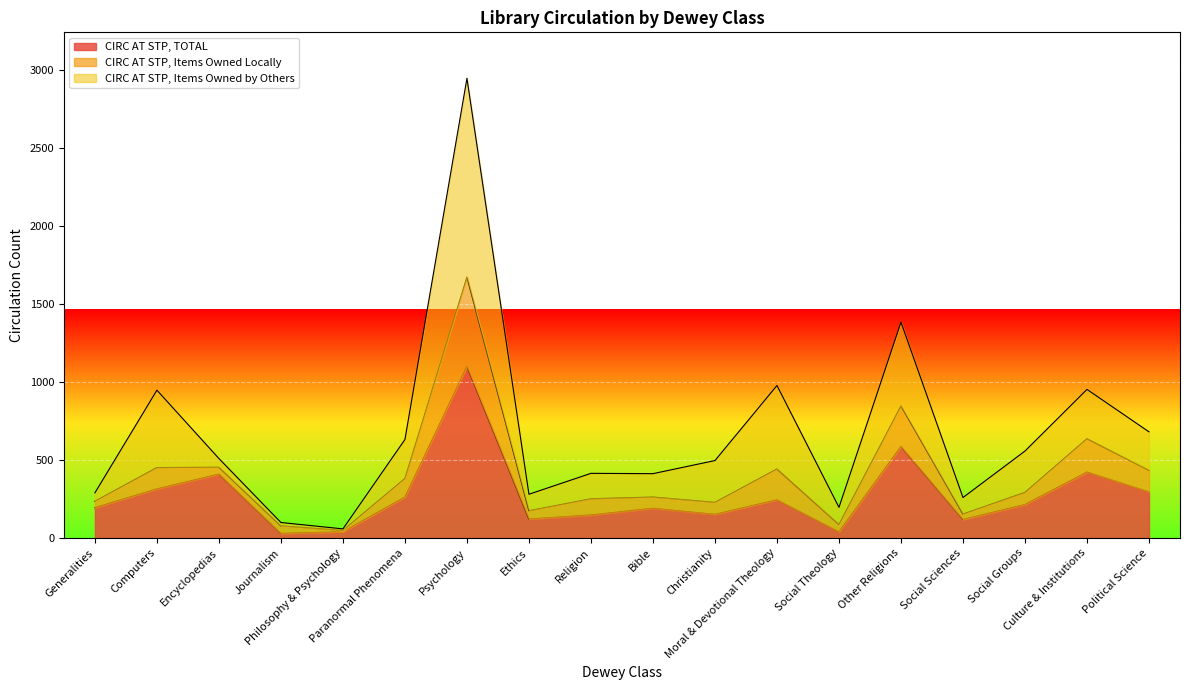

How many interior local valleys does the CIRC AT STP, TOTAL series have?

5